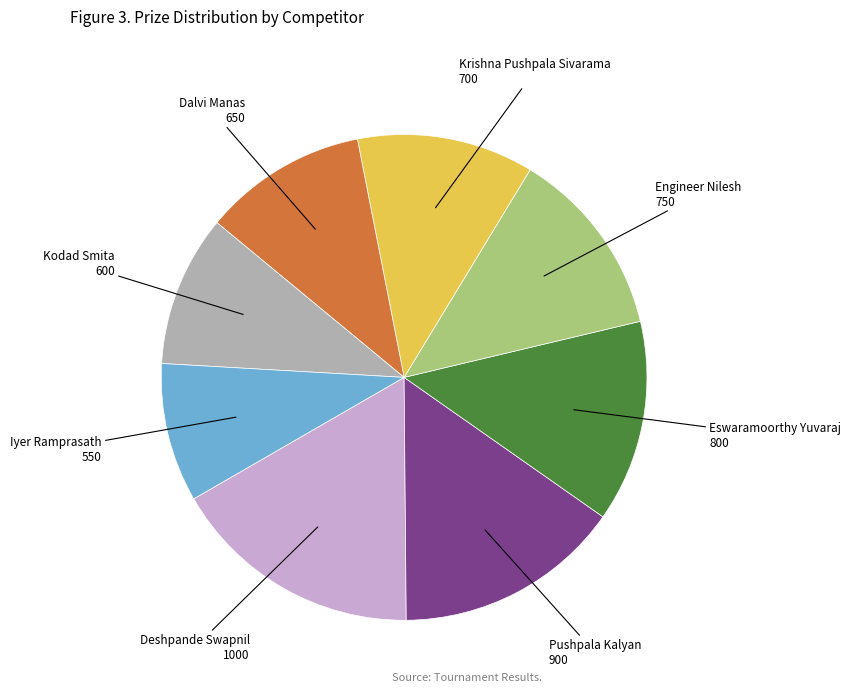

Does any single category account for the majority?

No